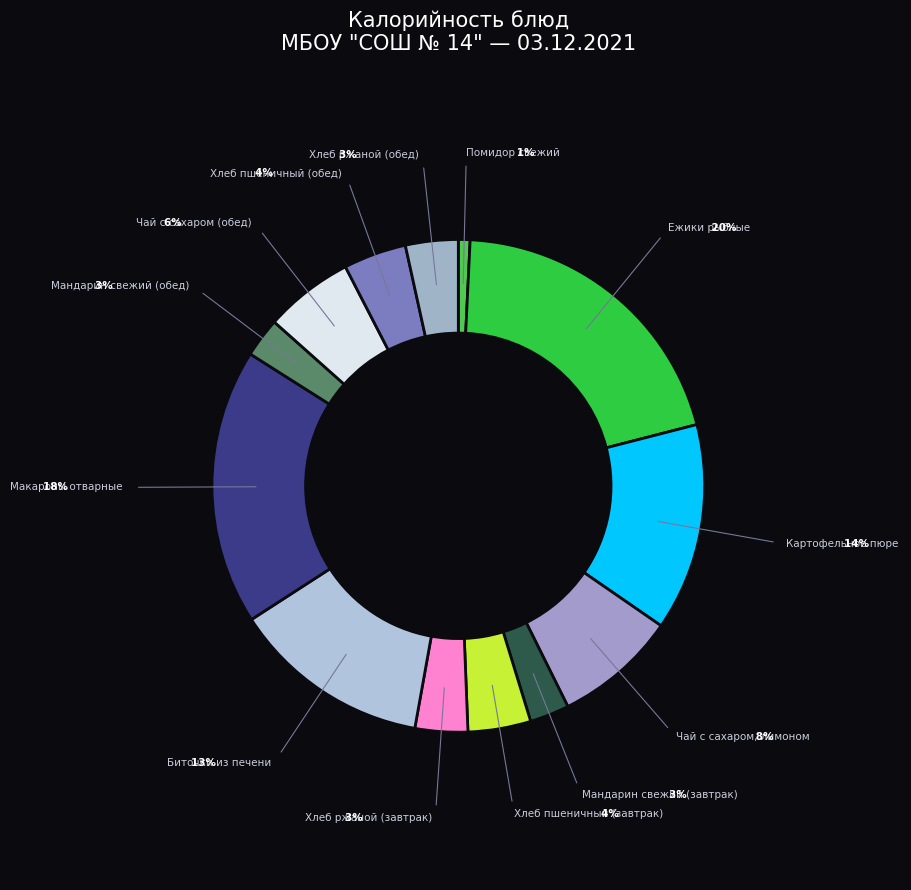

Count the number of slices in the pie.

13